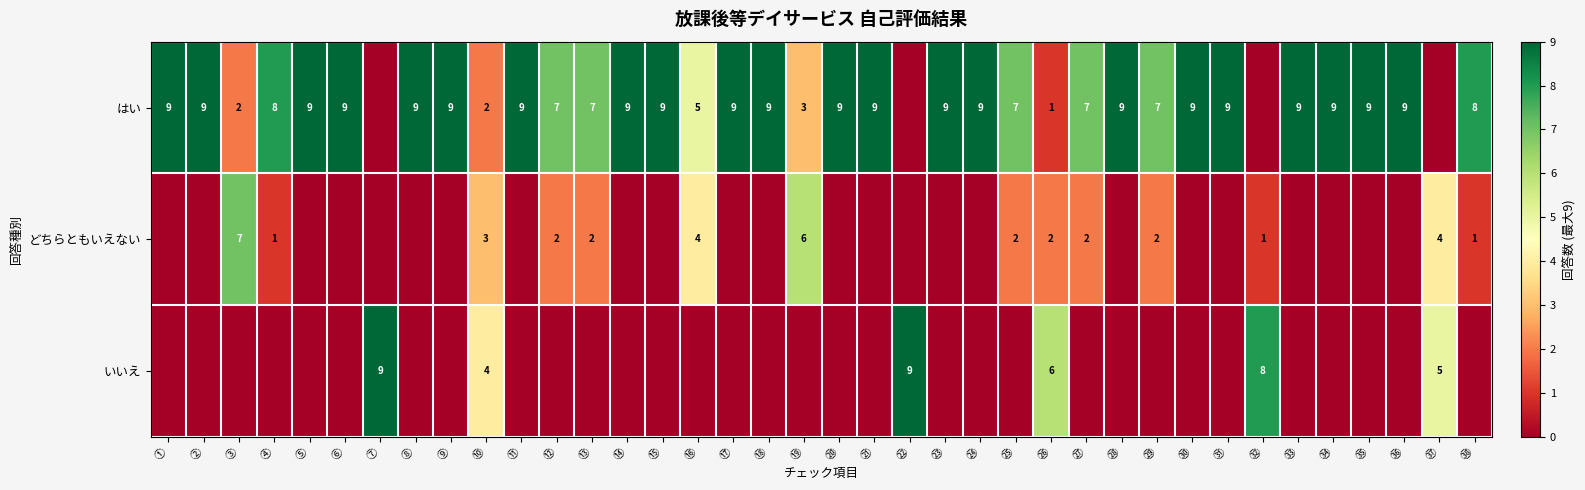

What is the difference between the highest and lowest values at ⑰?

9